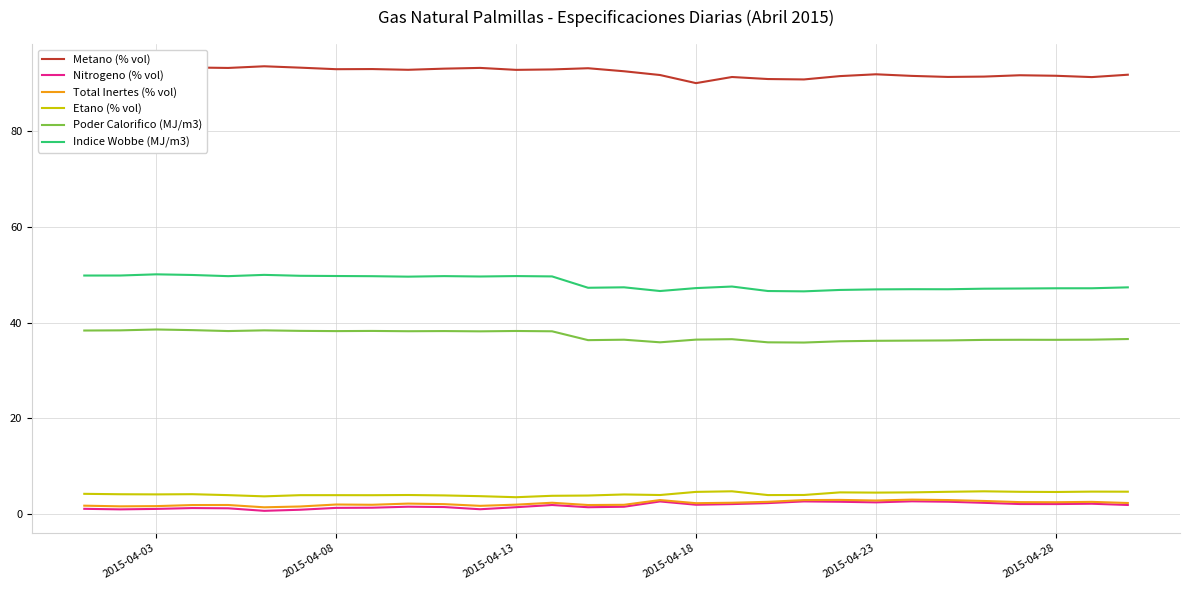

What are all the series names shown in the legend?

Metano (% vol), Nitrogeno (% vol), Total Inertes (% vol), Etano (% vol), Poder Calorifico (MJ/m3), Indice Wobbe (MJ/m3)